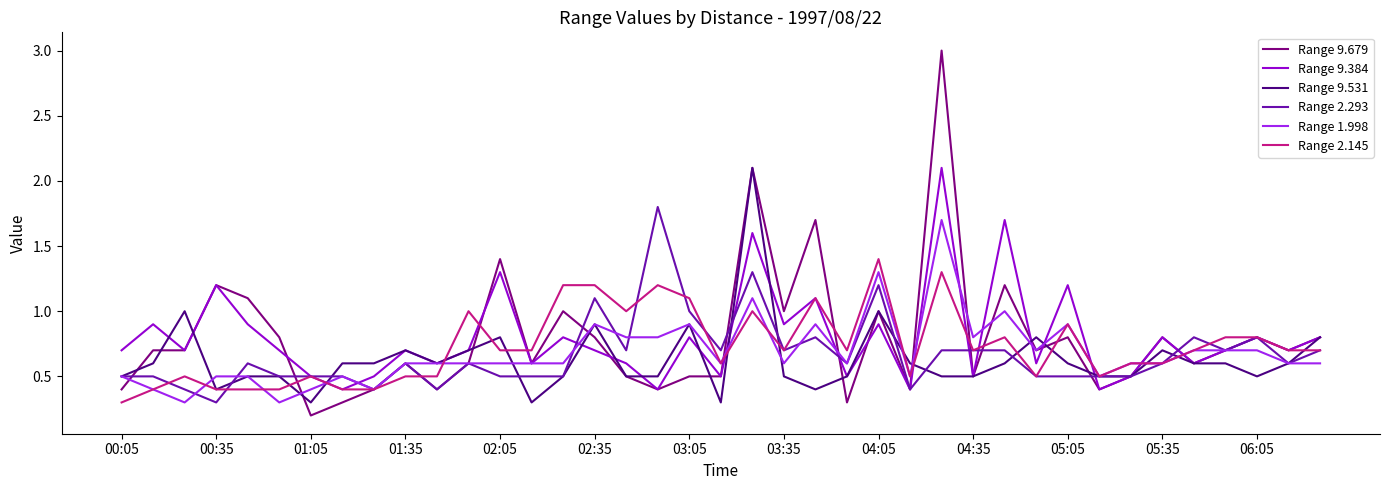

Which series has the largest range (max minus min)?

Range 9.679